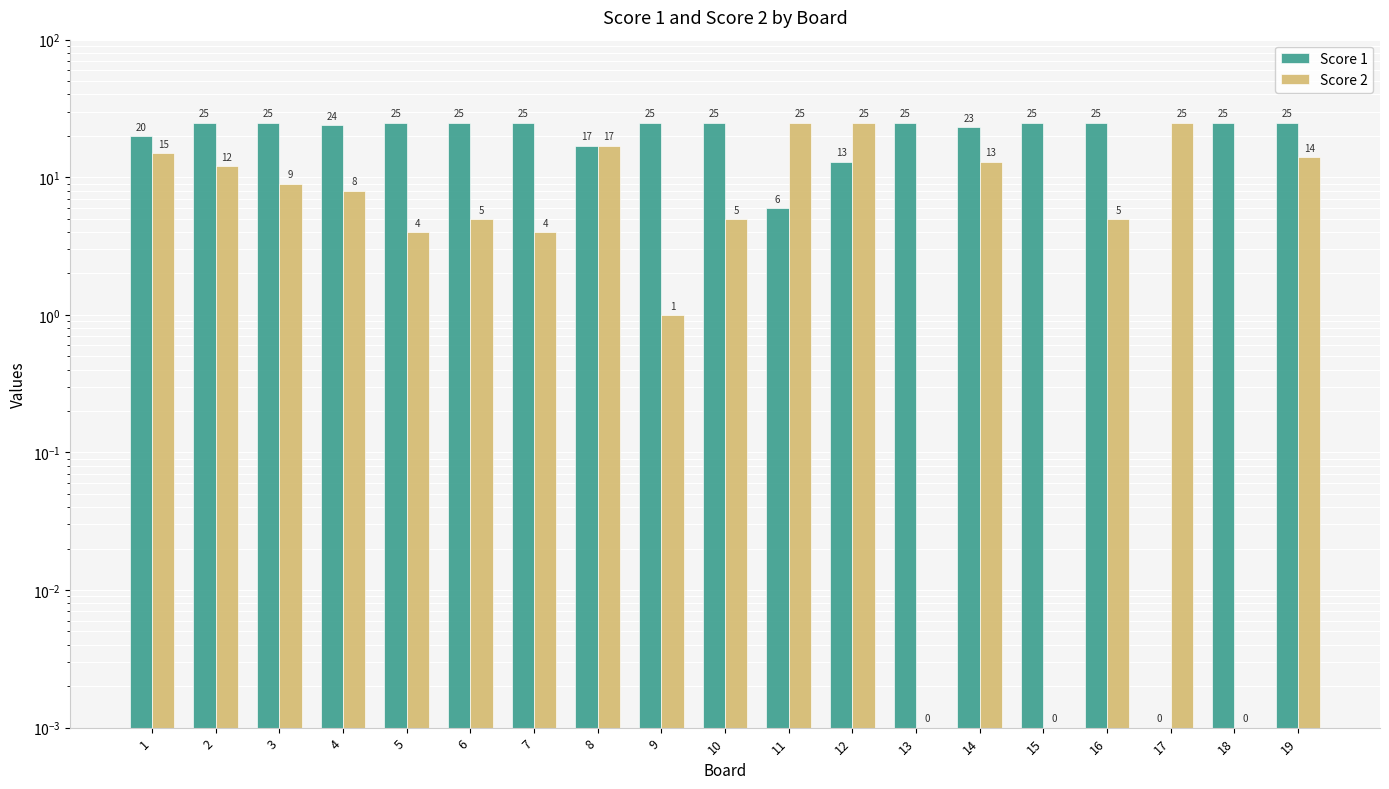

Rank the categories by Score 2 value from highest to lowest.

11, 12, 17, 8, 1, 19, 14, 2, 3, 4, 6, 10, 16, 5, 7, 9, 13, 15, 18